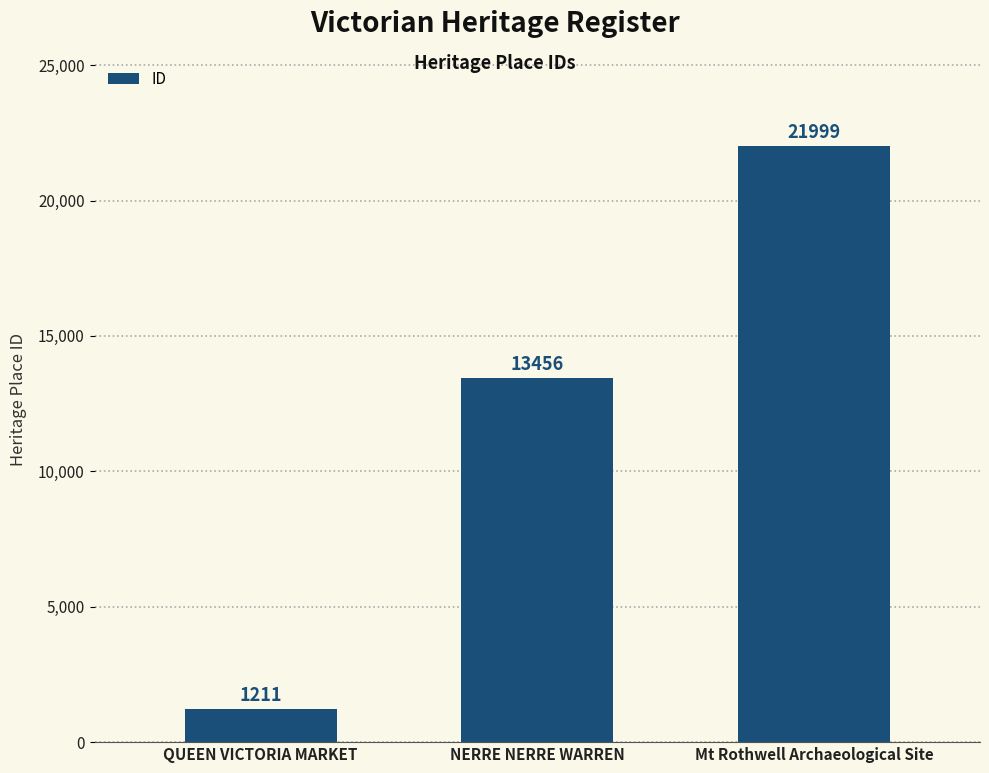

What is the value of the 1st bar from the left?

1211